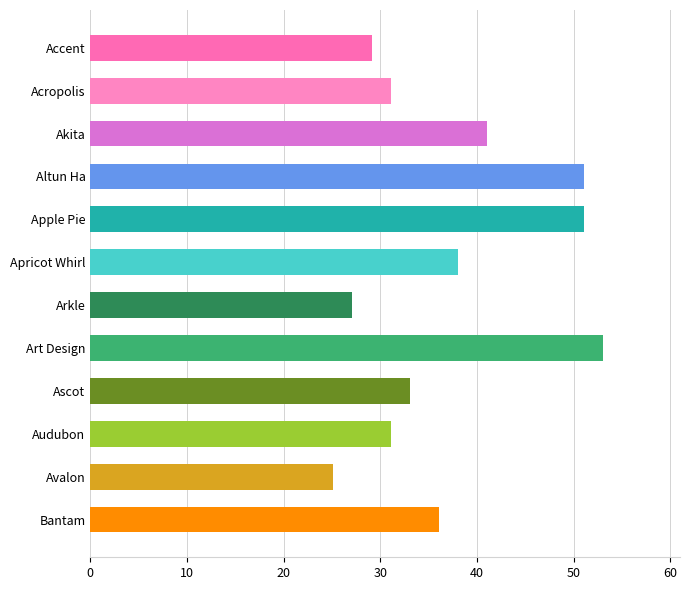

What is the value of the 9th bar from the top?

33.1